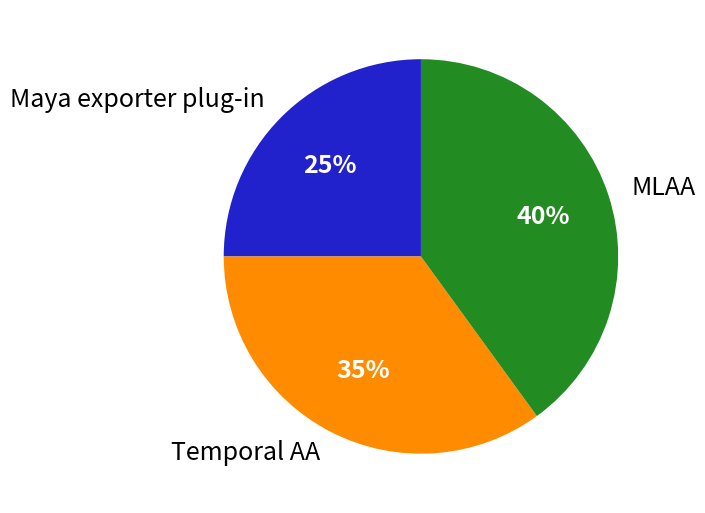

To the nearest percent, what portion does Temporal AA represent?

35%